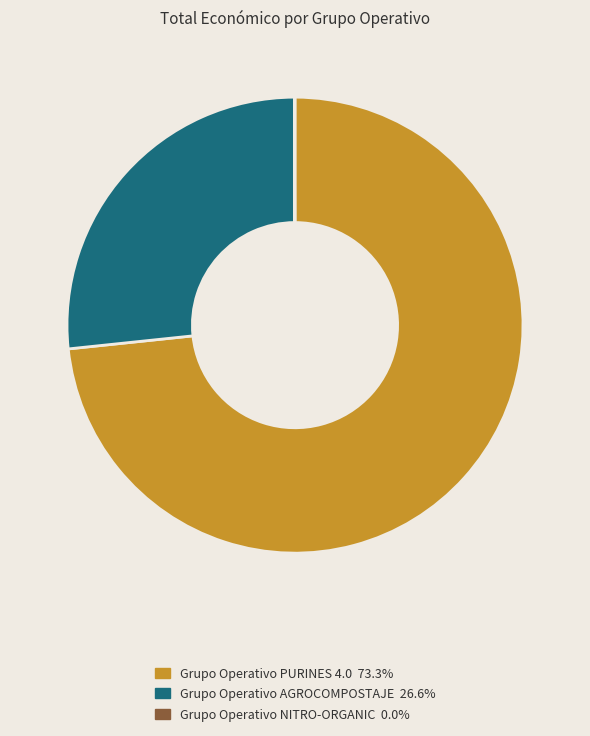

Do Grupo Operativo AGROCOMPOSTAJE and Grupo Operativo PURINES 4.0 together represent more than half of the pie?

Yes